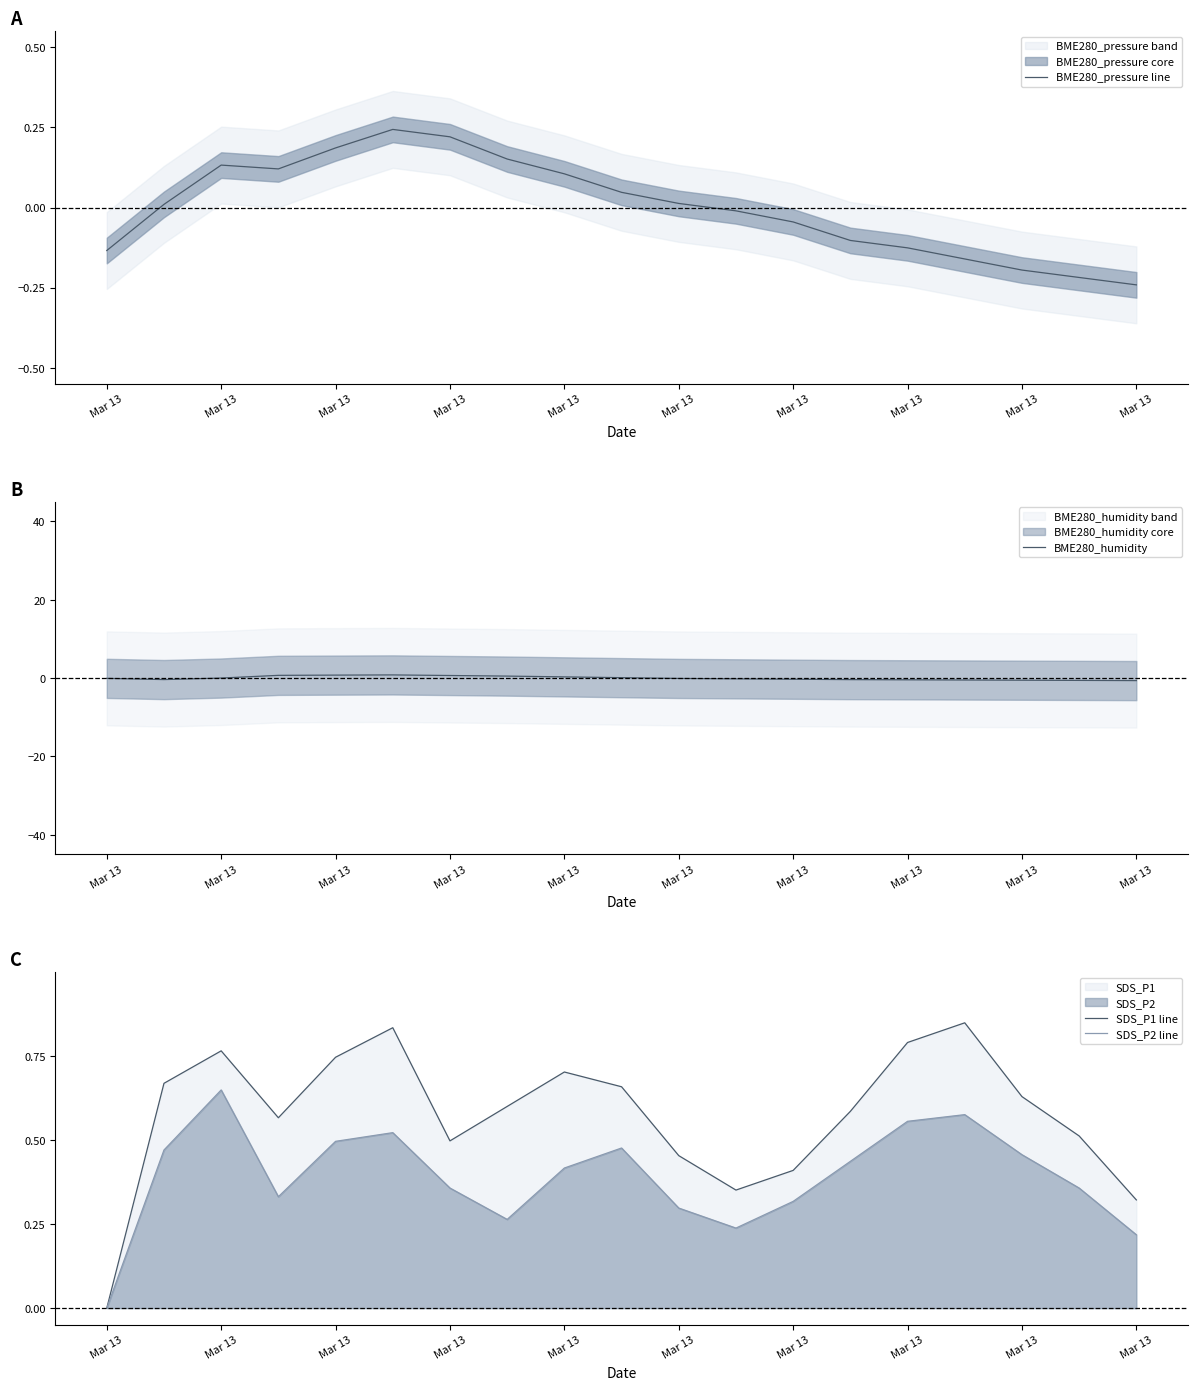

Is this an area chart (filled region under the line)?

No